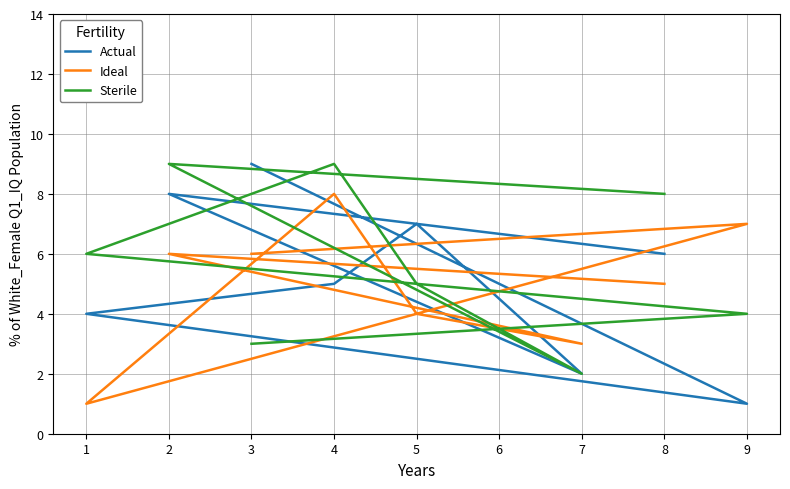

What is the average value of the Actual series?

5